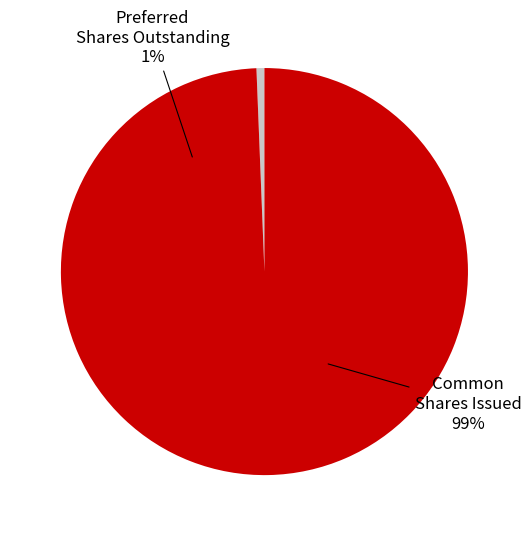

To the nearest percent, what is the average slice percentage?

50%